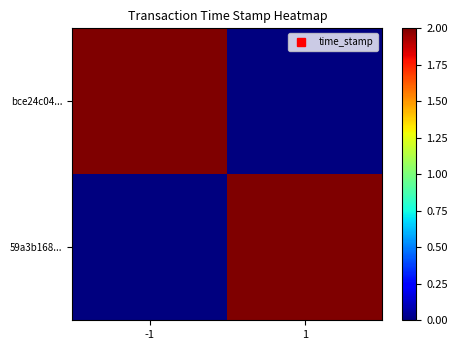

List the series in order of their peak value, lowest first.

59a3b168..., bce24c04...